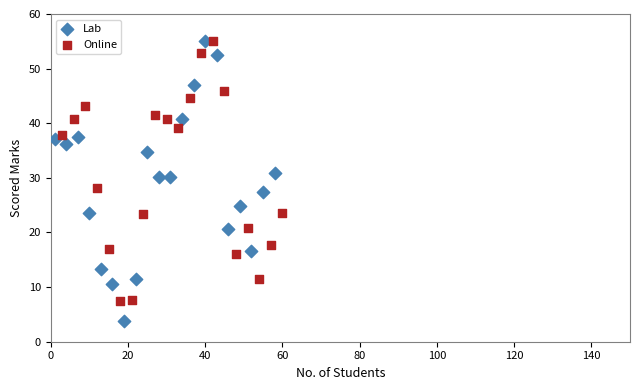

Which series has the largest Y range (max minus min)?

Lab